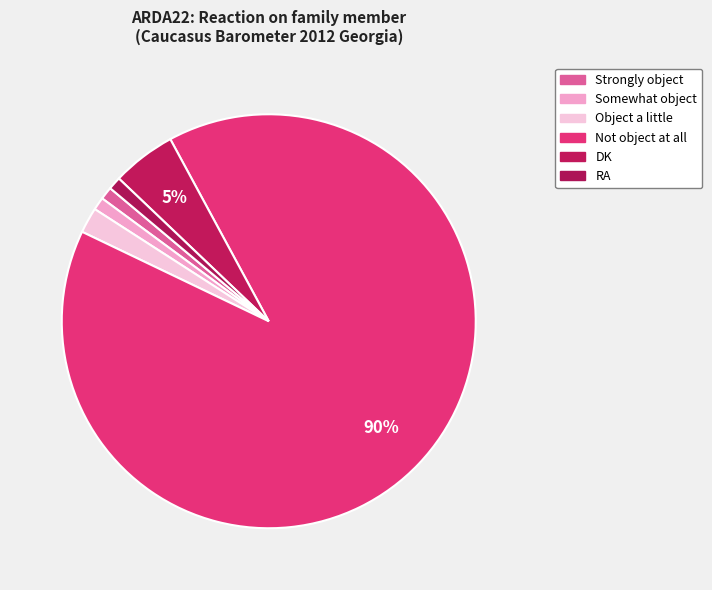

Is it true that DK is 5% of the pie?

True